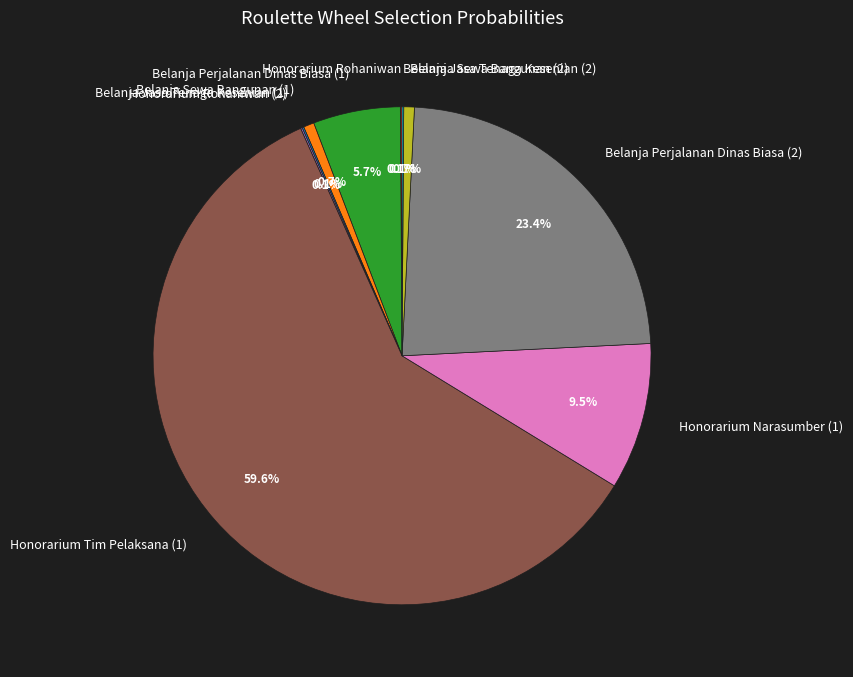

Is it true that Belanja Perjalanan Dinas Biasa (2) is 17% of the pie?

False